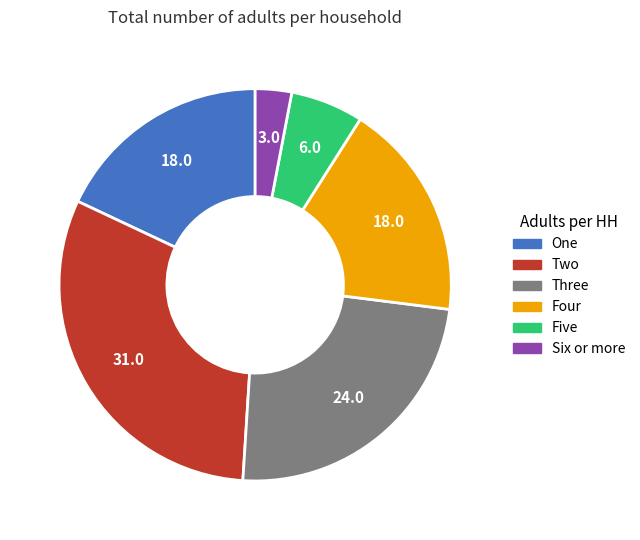

The Six or more slice represents 14% of the pie. True or false?

False